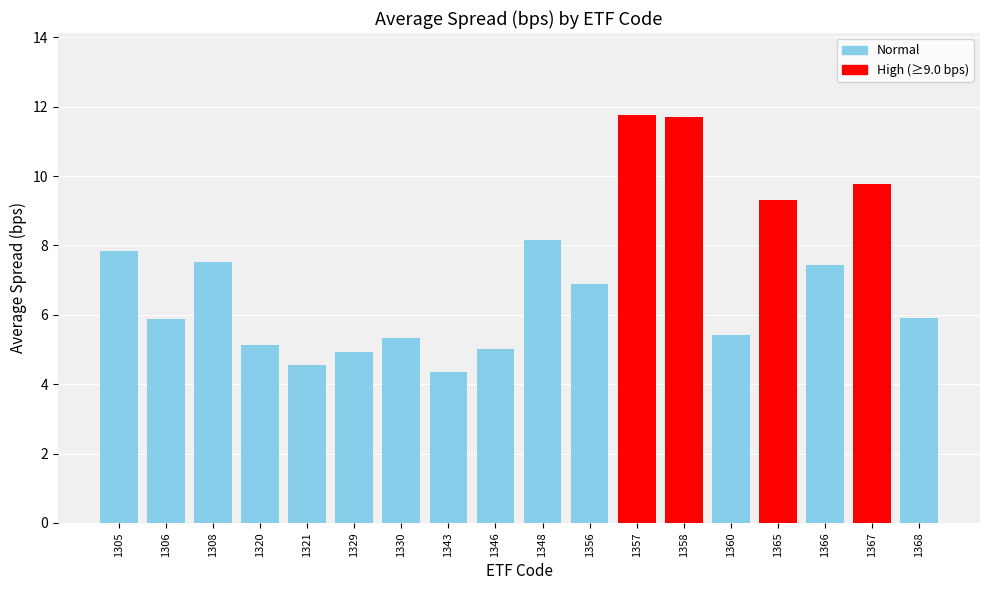

What is the ratio of the value at 1365 to the value at 1321?

2.0